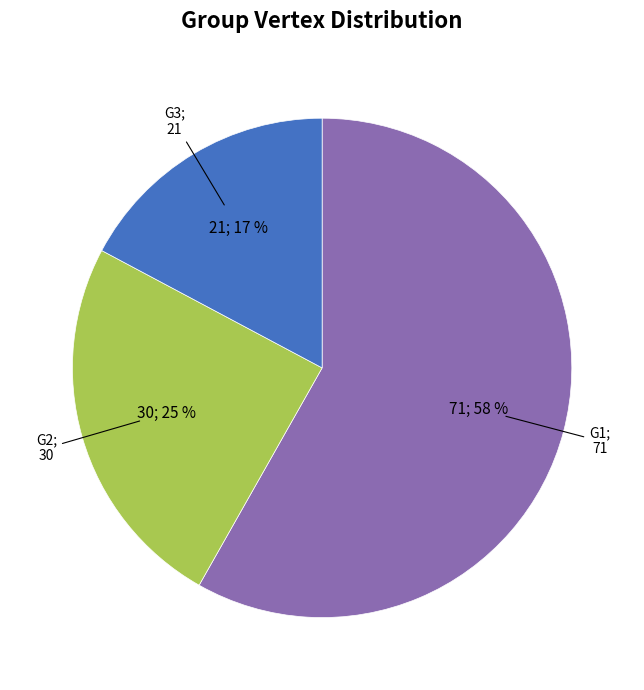

Is there a majority slice in this chart?

Yes